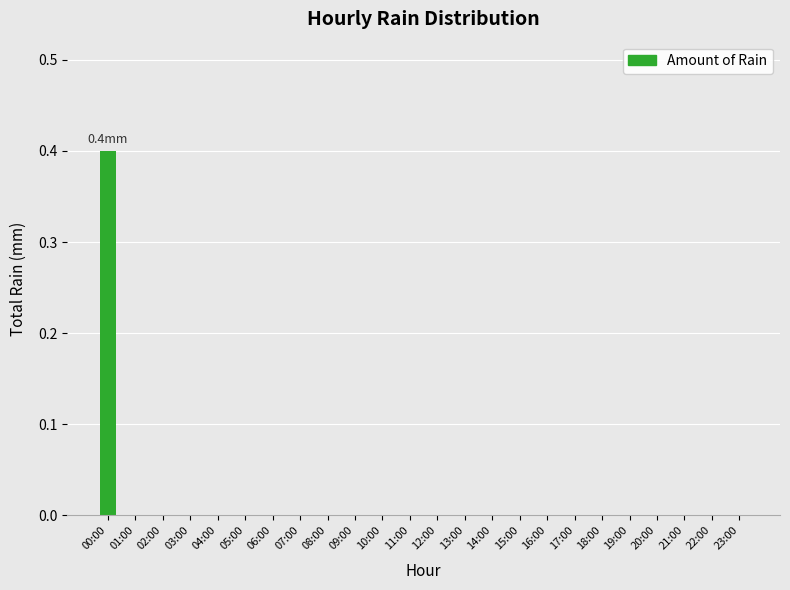

The chart shows a value of 0.0 at 21:00. True or false?

True